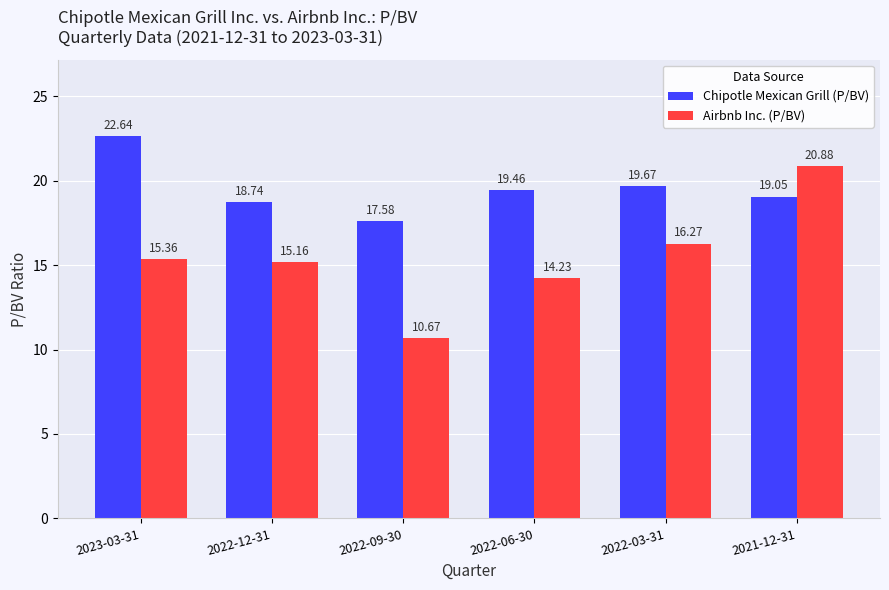

What position from the right is 2022-06-30?

3